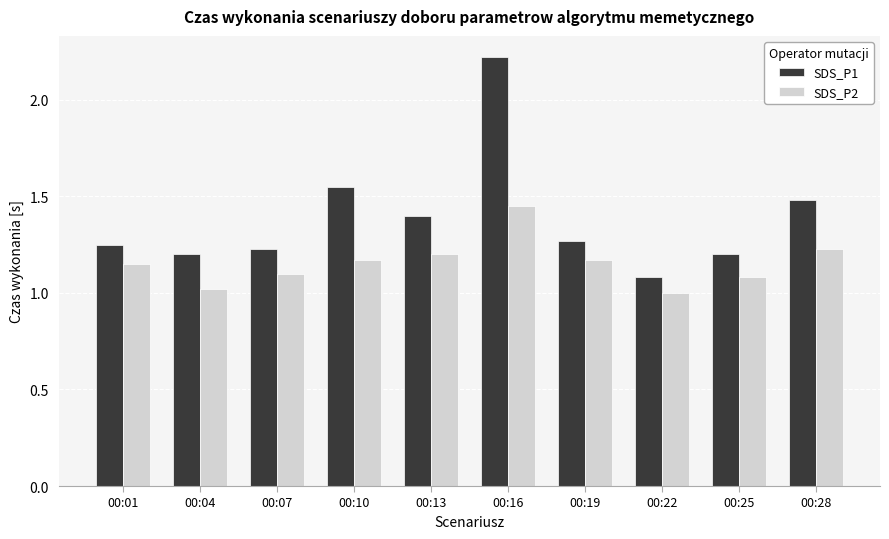

What is the total value across all series at 00:10?

2.7